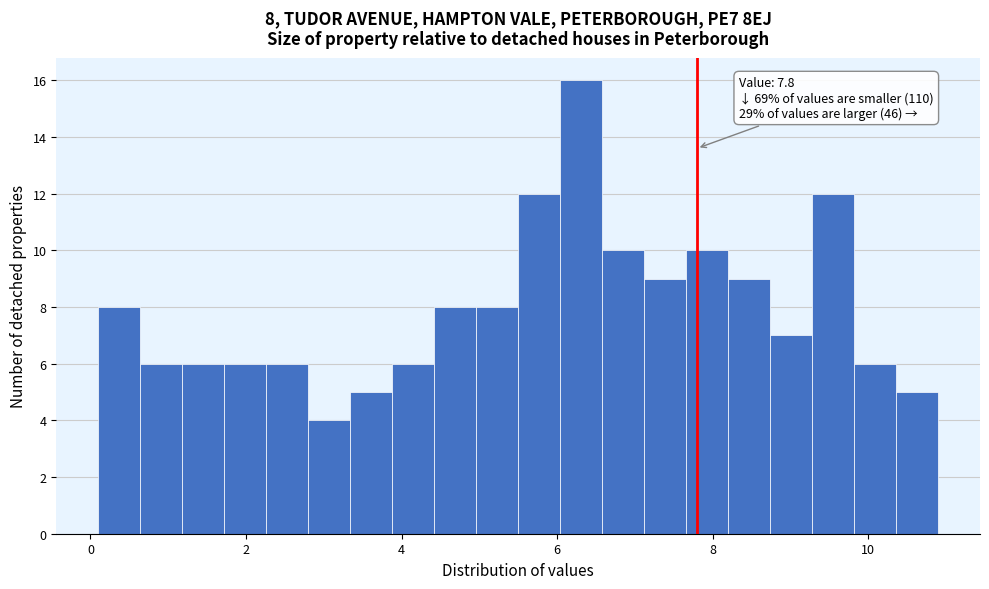

Around what value on the x-axis is the tallest bar? Give the approximate position of its centre, as read against the axis.

6.4